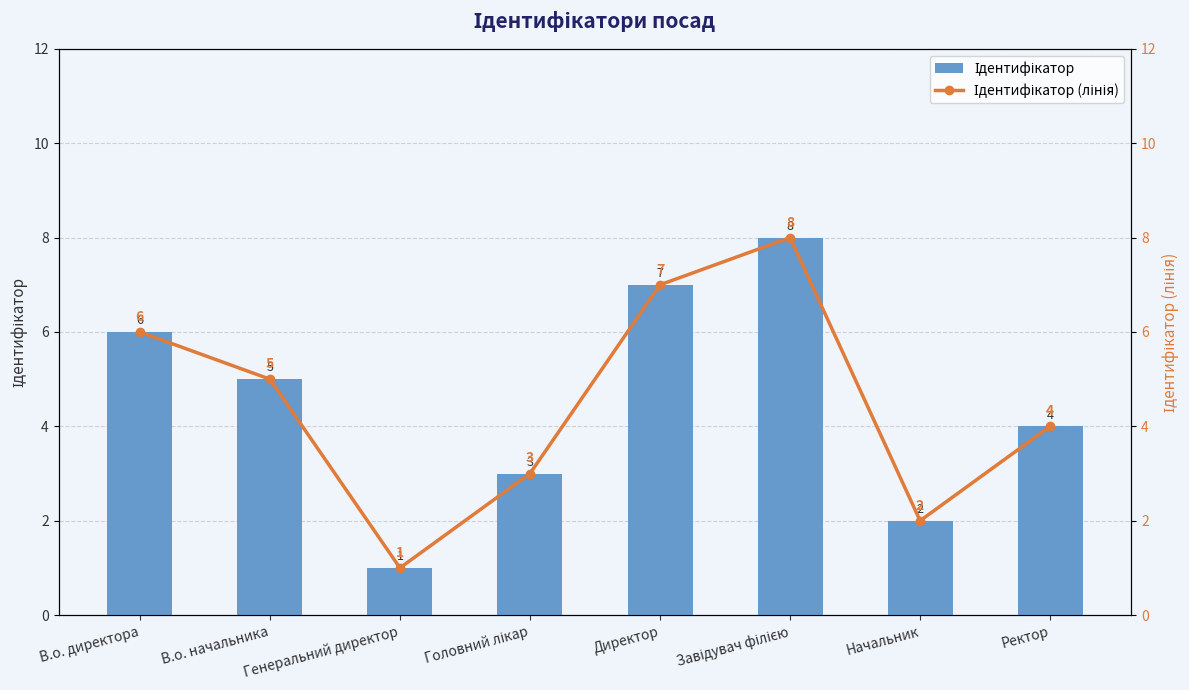

The value of Ідентифікатор at Директор is 3. True or false?

False